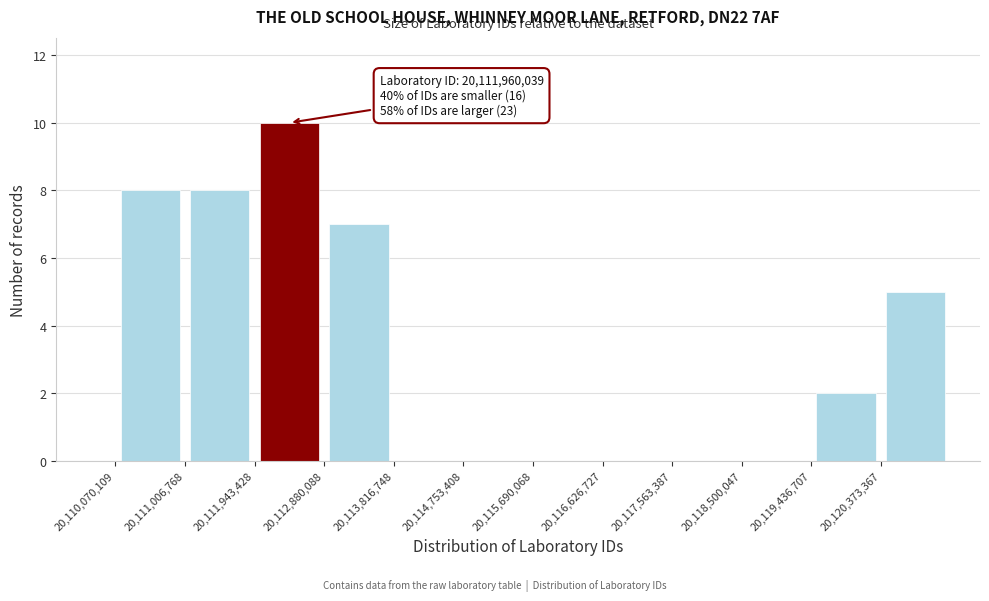

Which range on the x-axis has the tallest bar?

20111900000 to 20112900000